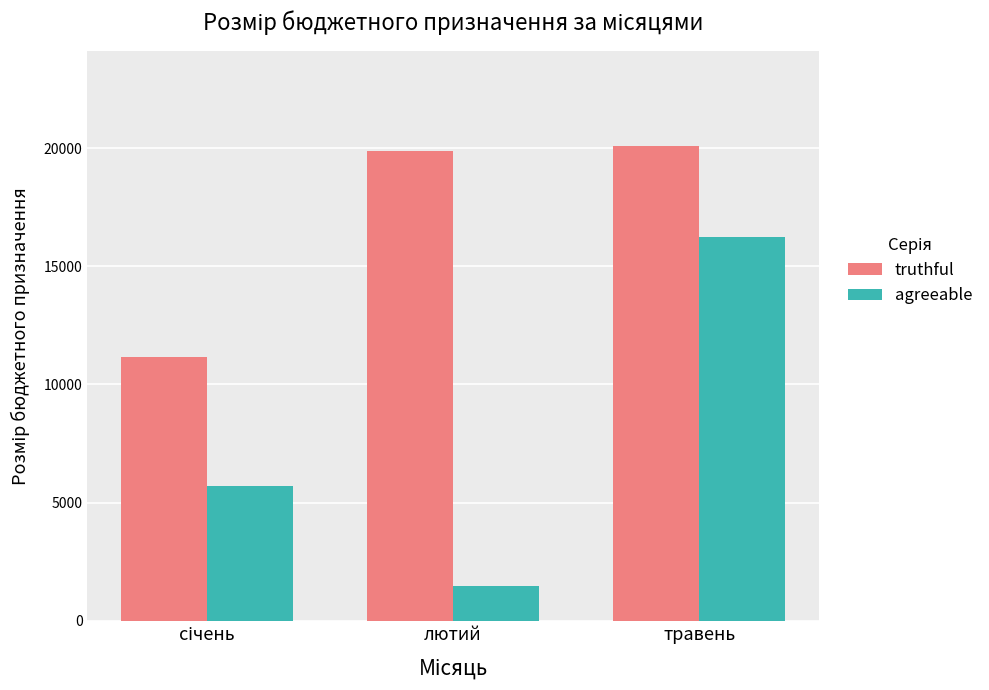

Is the value of agreeable at лютий greater than the value of truthful at травень?

No